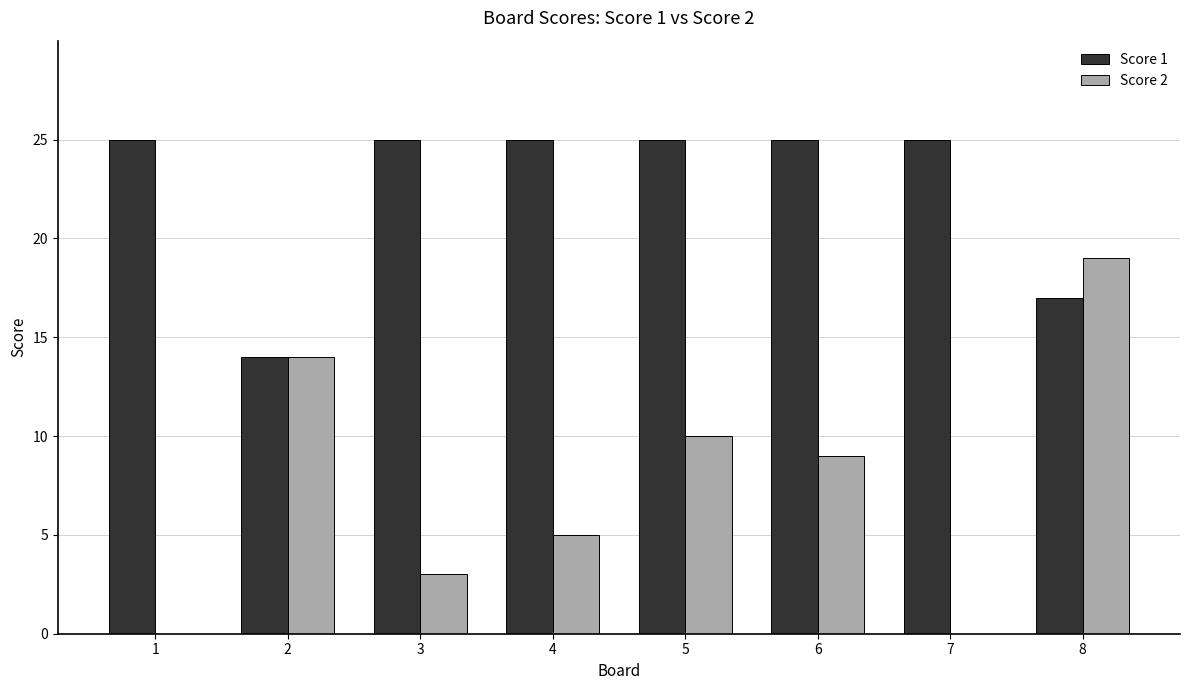

What is the sum of the Score 1 values at 1 and 6?

50